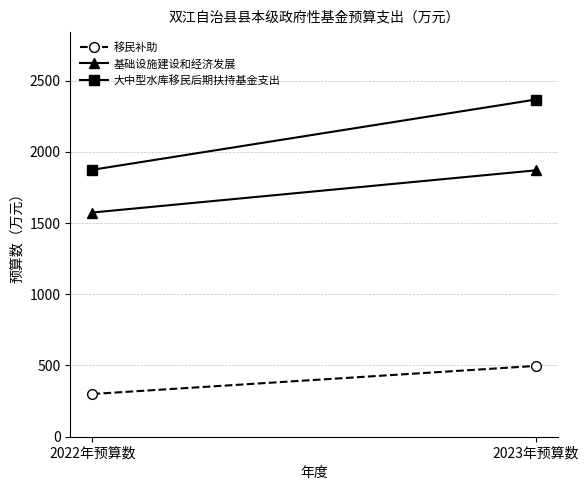

Rank the series by their maximum value, from highest to lowest.

大中型水库移民后期扶持基金支出, 基础设施建设和经济发展, 移民补助